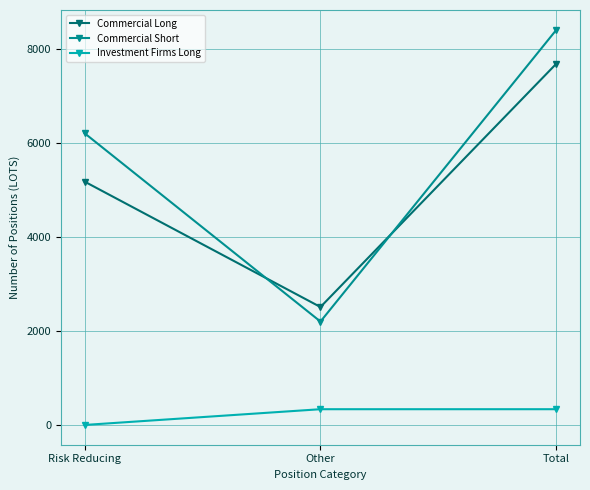

Does the chart display data point markers on the line(s)?

Yes